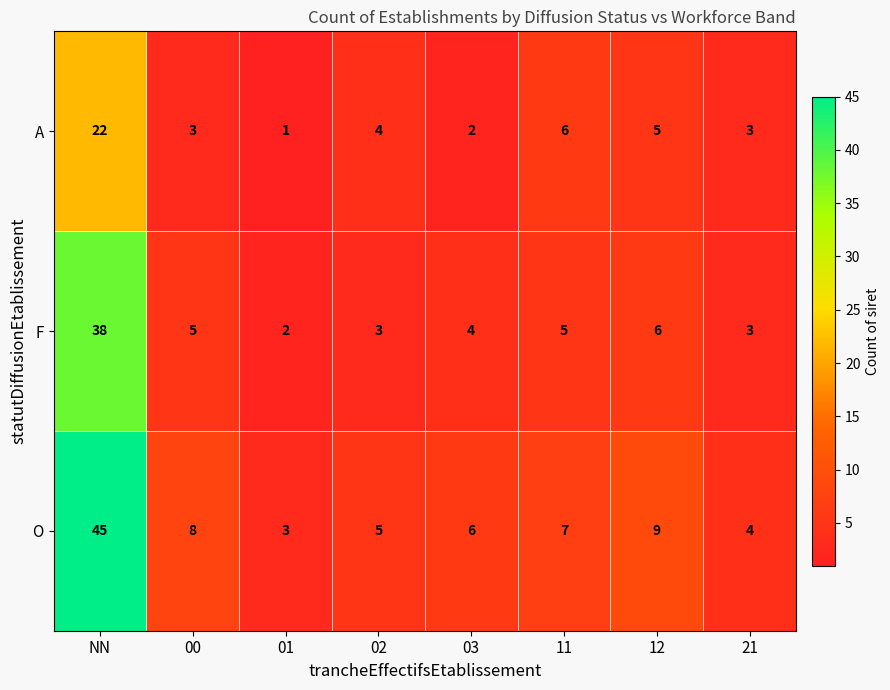

Reading left to right, list all the values displayed in this chart.

A: NN=22	00=3	01=1	02=4	03=2	11=6	12=5	21=3
F: NN=38	00=5	01=2	02=3	03=4	11=5	12=6	21=3
O: NN=45	00=8	01=3	02=5	03=6	11=7	12=9	21=4